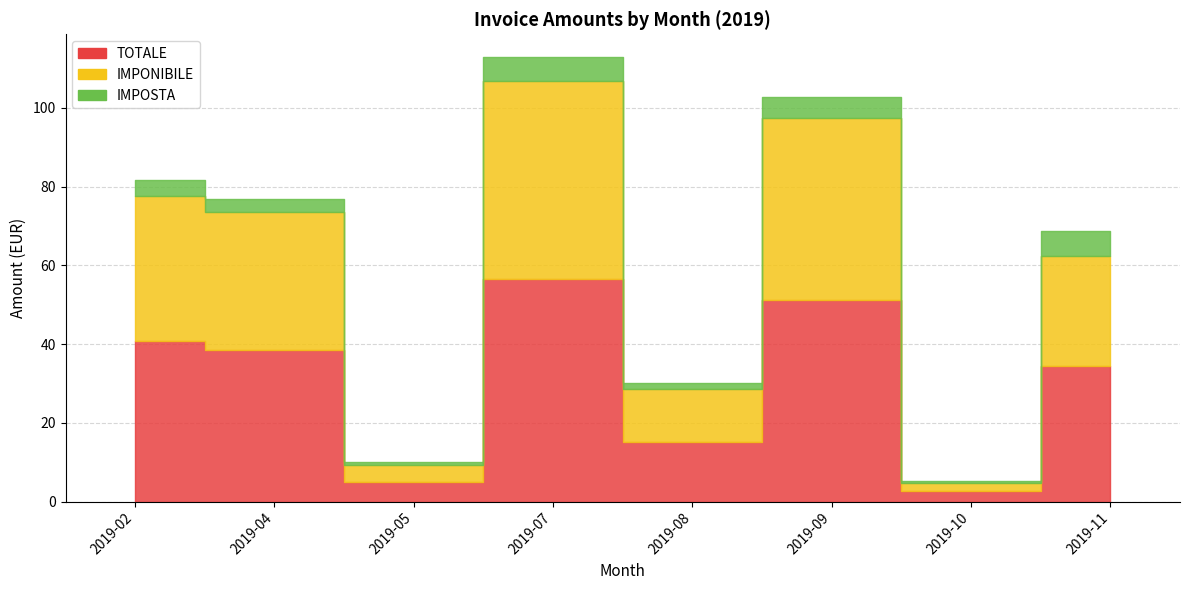

At which category does the chart reach its peak across all series?

2019-07